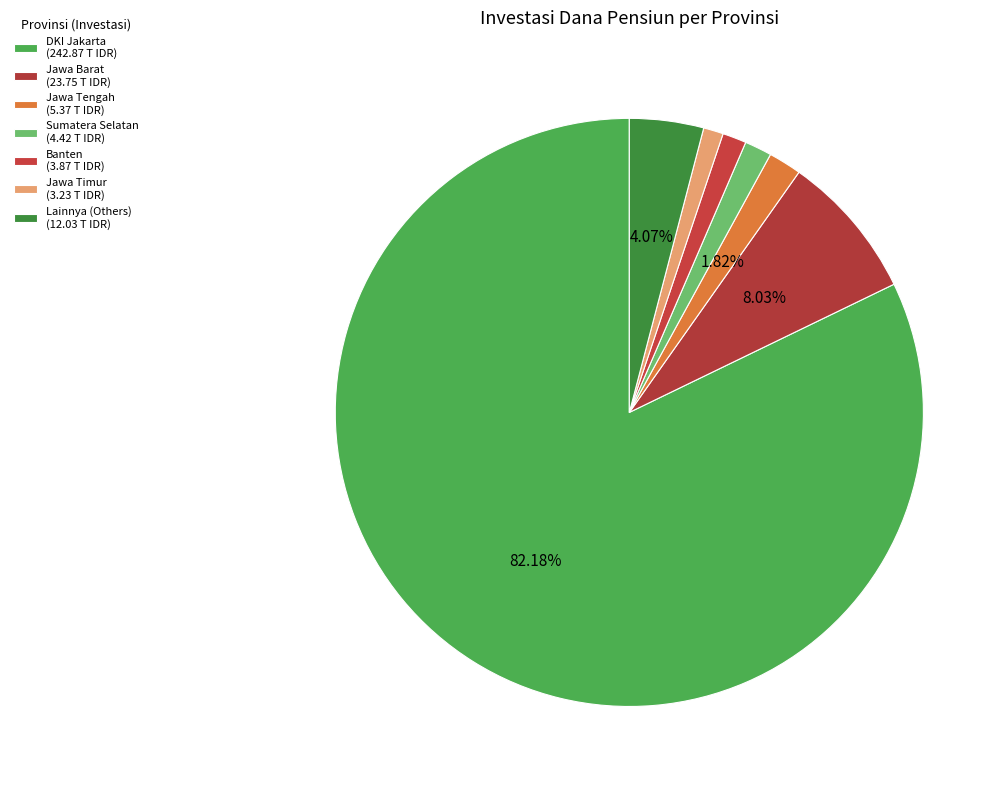

How many slices are in this pie chart?

7